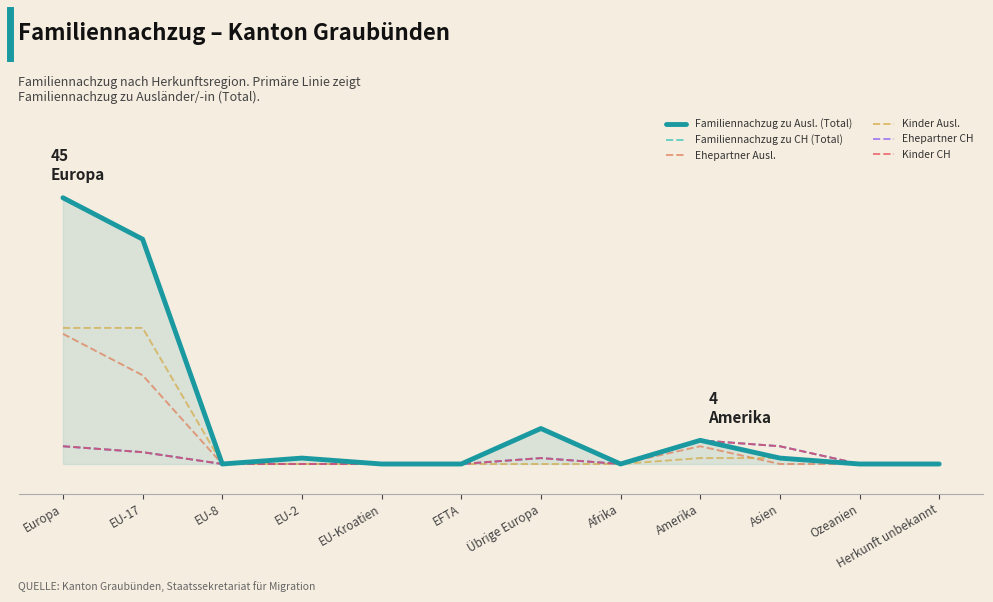

What is the label of the 6th point from the right?

Übrige Europa